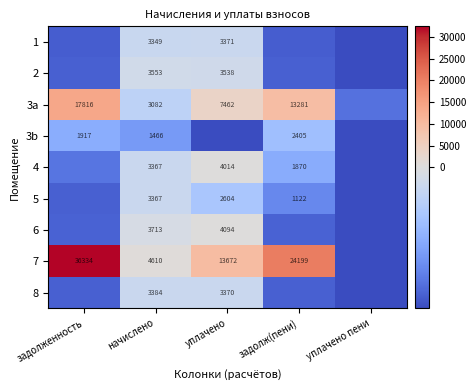

Rank the series by their maximum value, from lowest to highest.

3b, 5, 1, 8, 2, 4, 6, 3a, 7